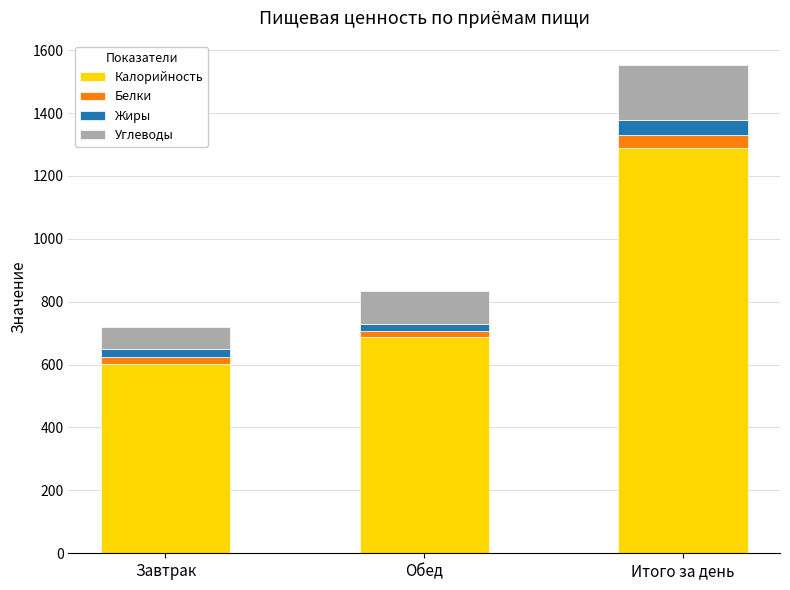

What is the total value across all series at Итого за день?

1552.5